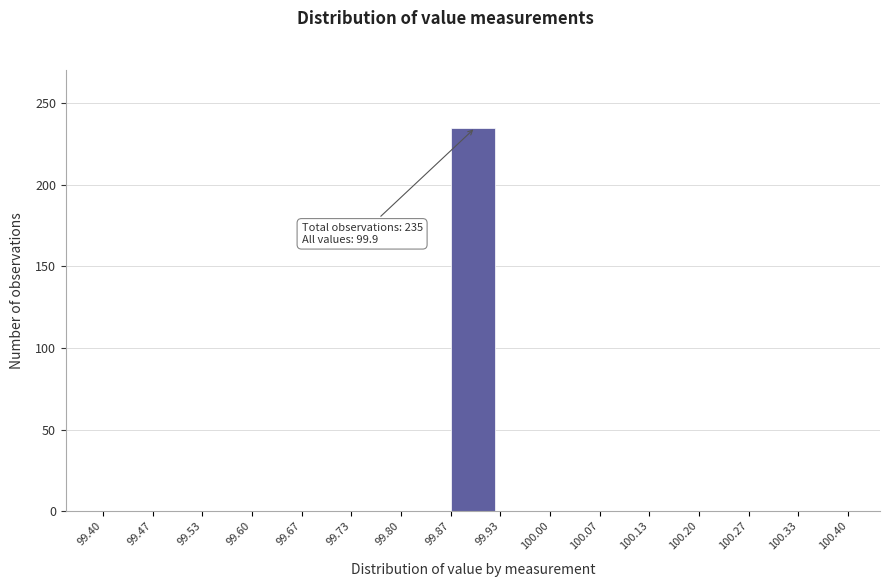

Which range on the x-axis has the tallest bar?

99.87 to 99.93